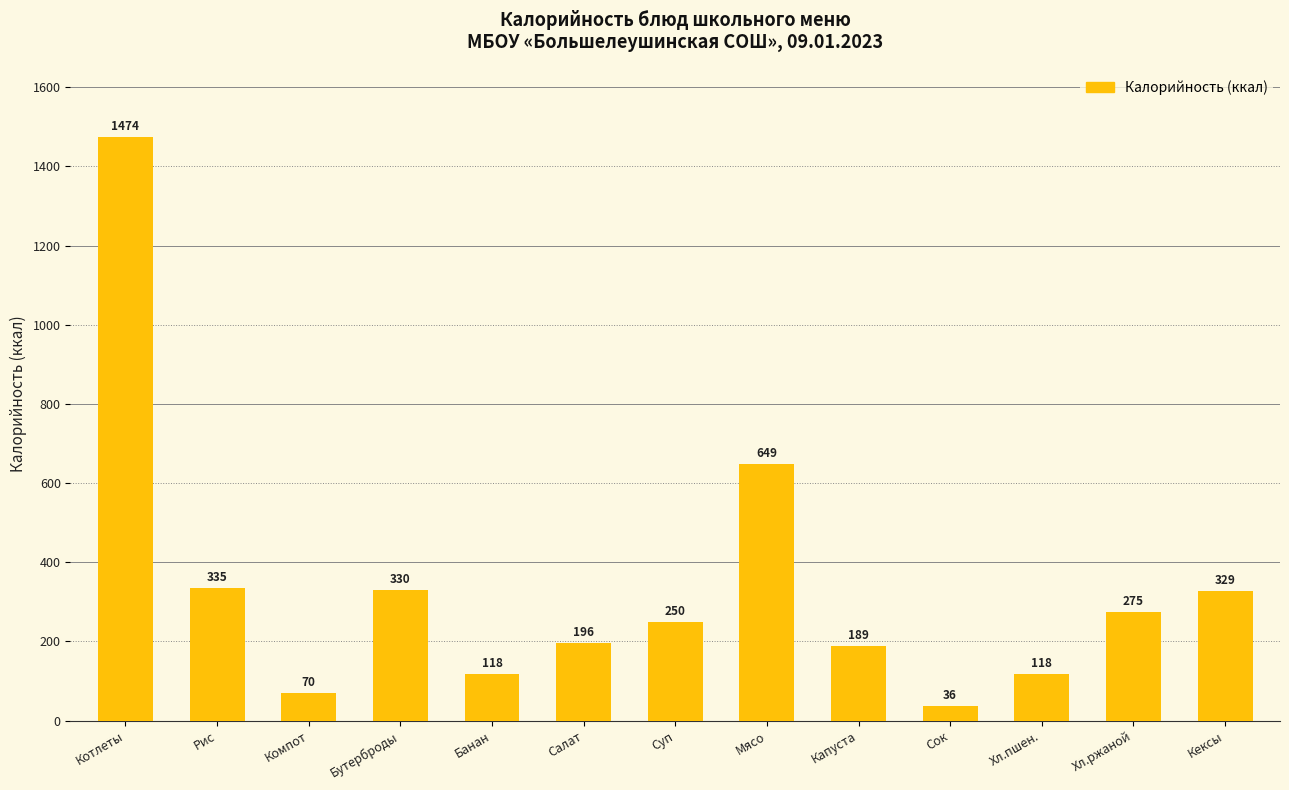

Between Банан and Капуста, which is larger?

Капуста